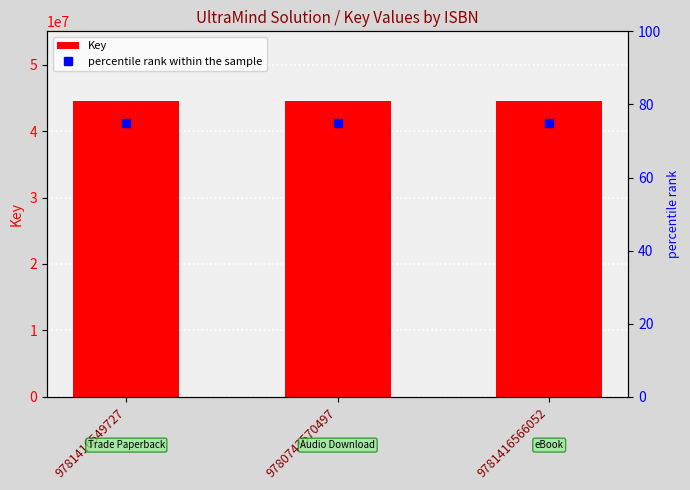

At which category is the sum across all series the highest?

9781416549727